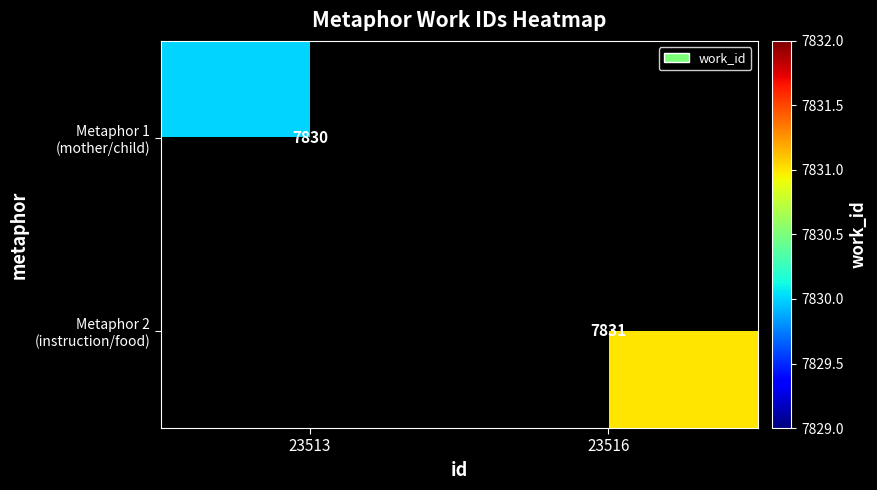

How many series are shown in this chart?

2